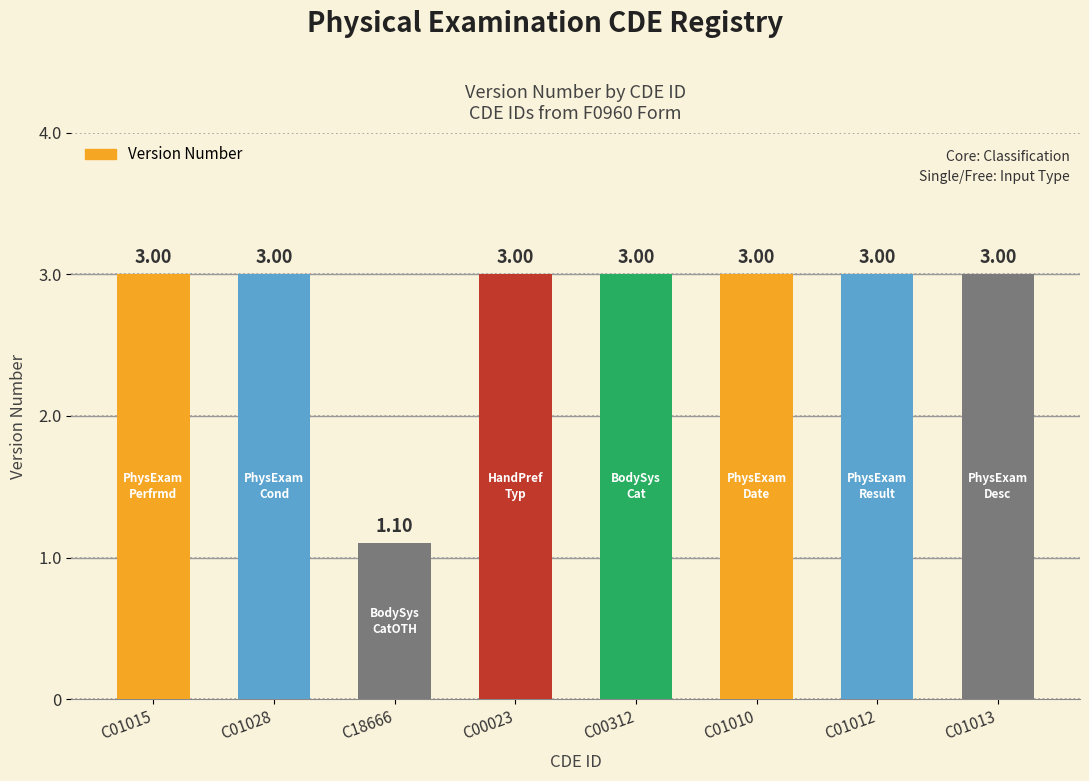

What is the greatest value displayed?

3.0